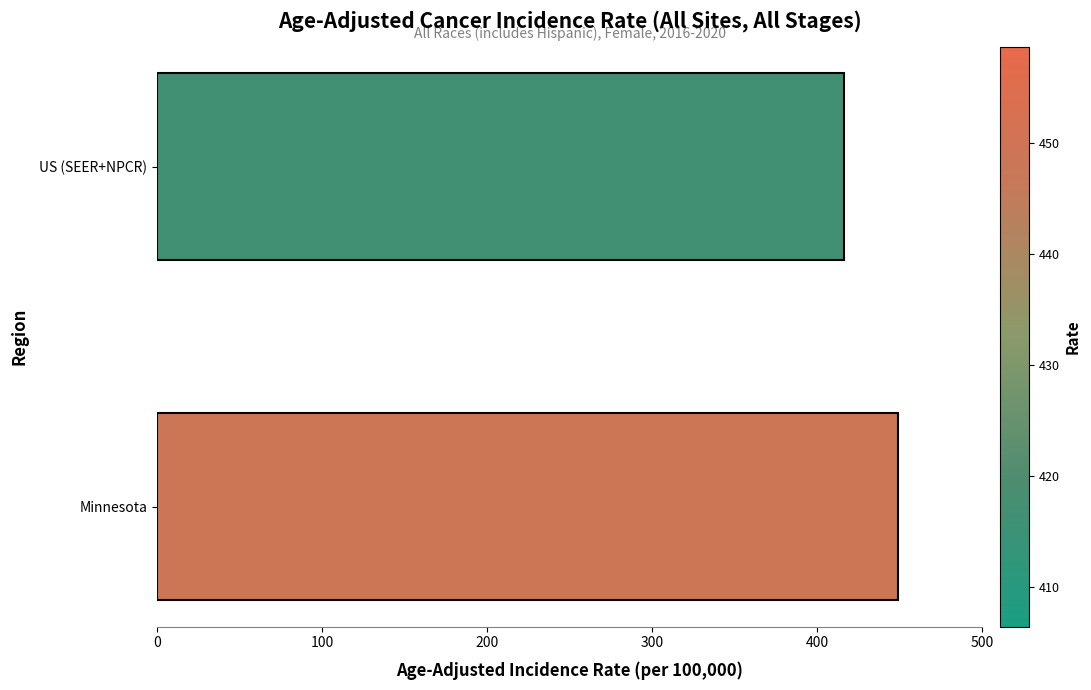

The chart shows a value of 275.0 at Minnesota. True or false?

False